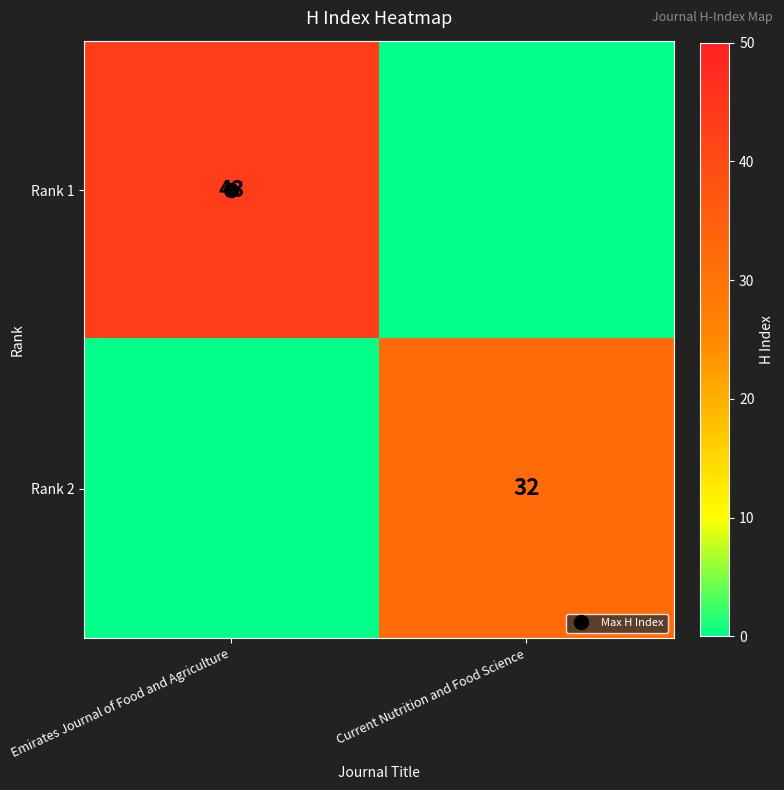

Where is Rank 1 nearest to the value 21?

Current Nutrition and Food Science